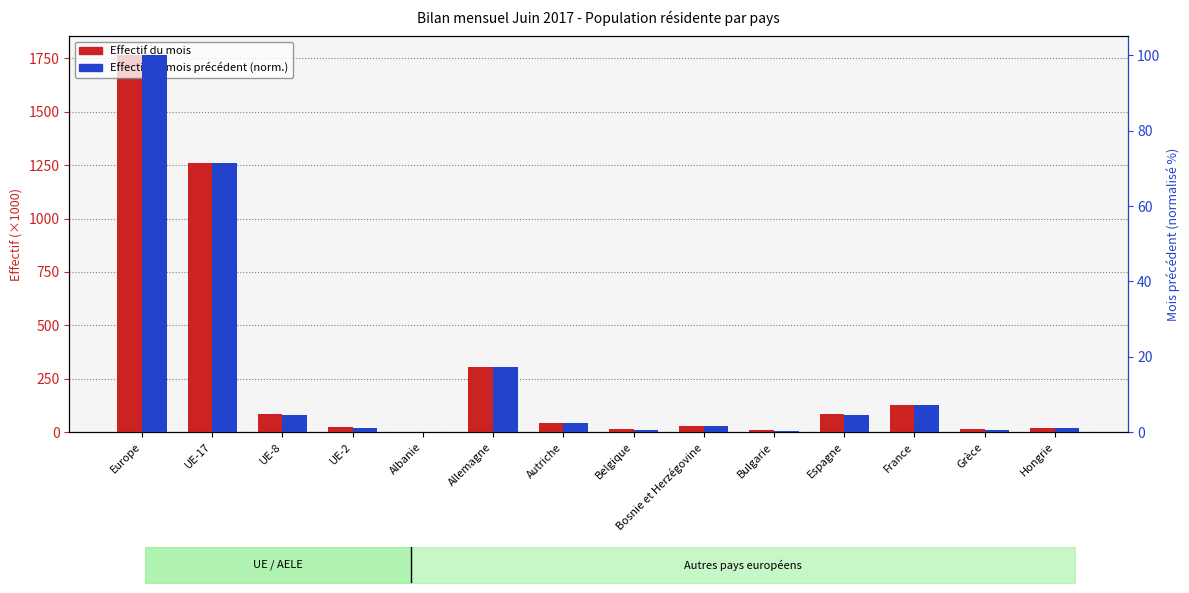

How many categories are shown in the chart?

14